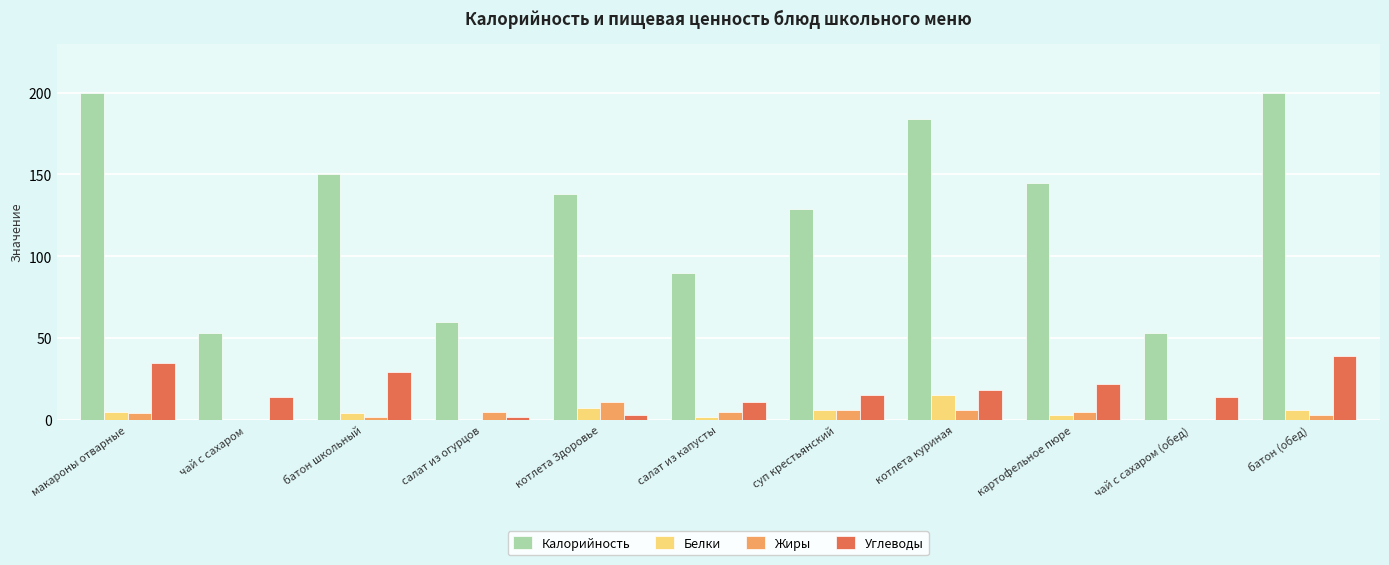

What are all the series names shown in the legend?

Калорийность, Белки, Жиры, Углеводы